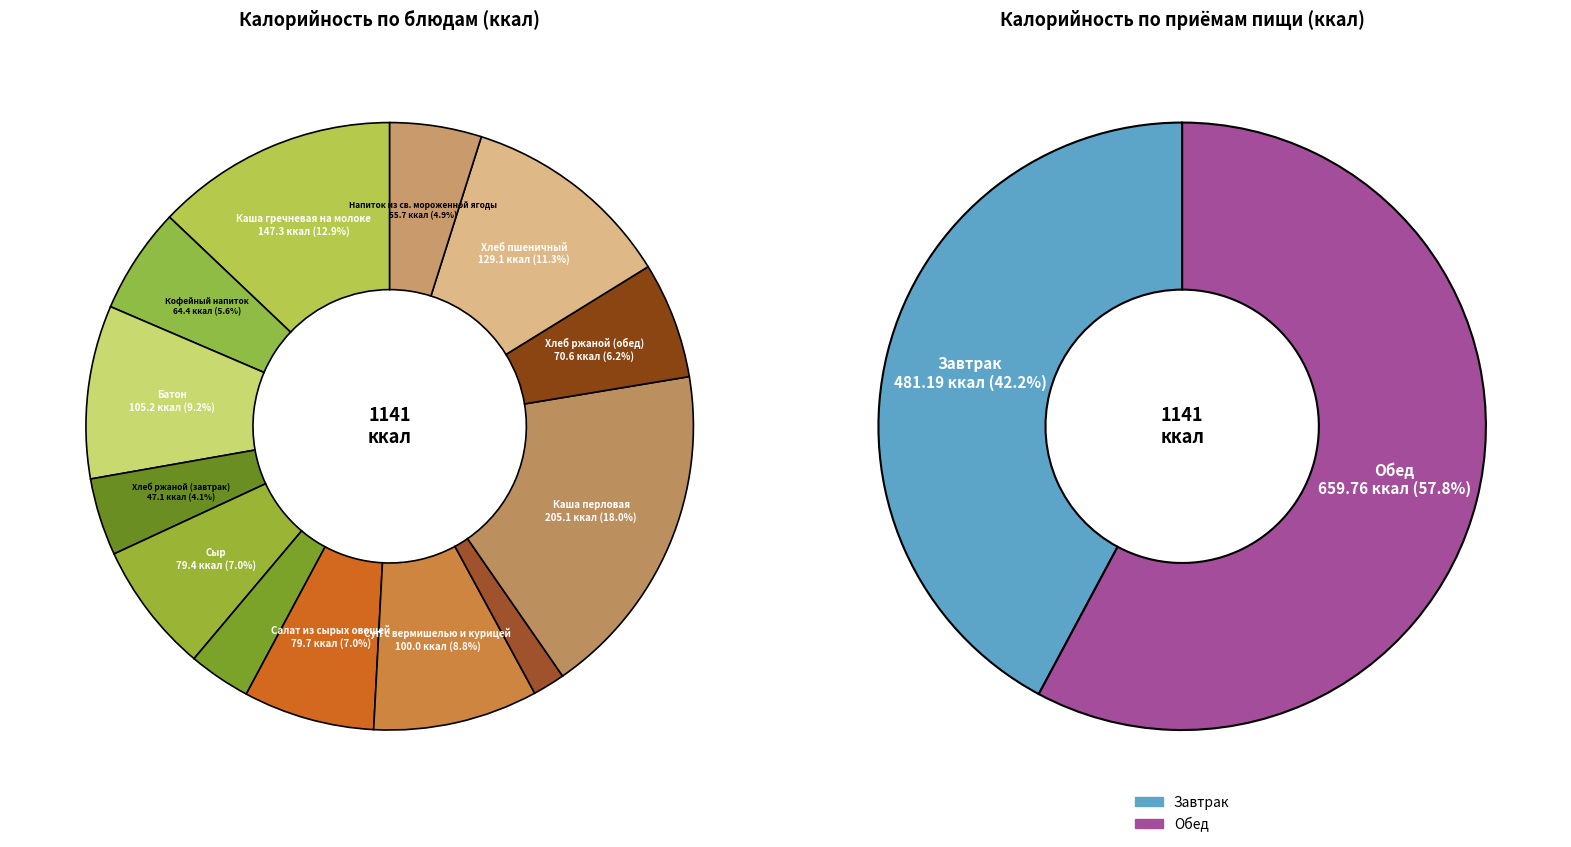

Does any single category account for the majority?

No